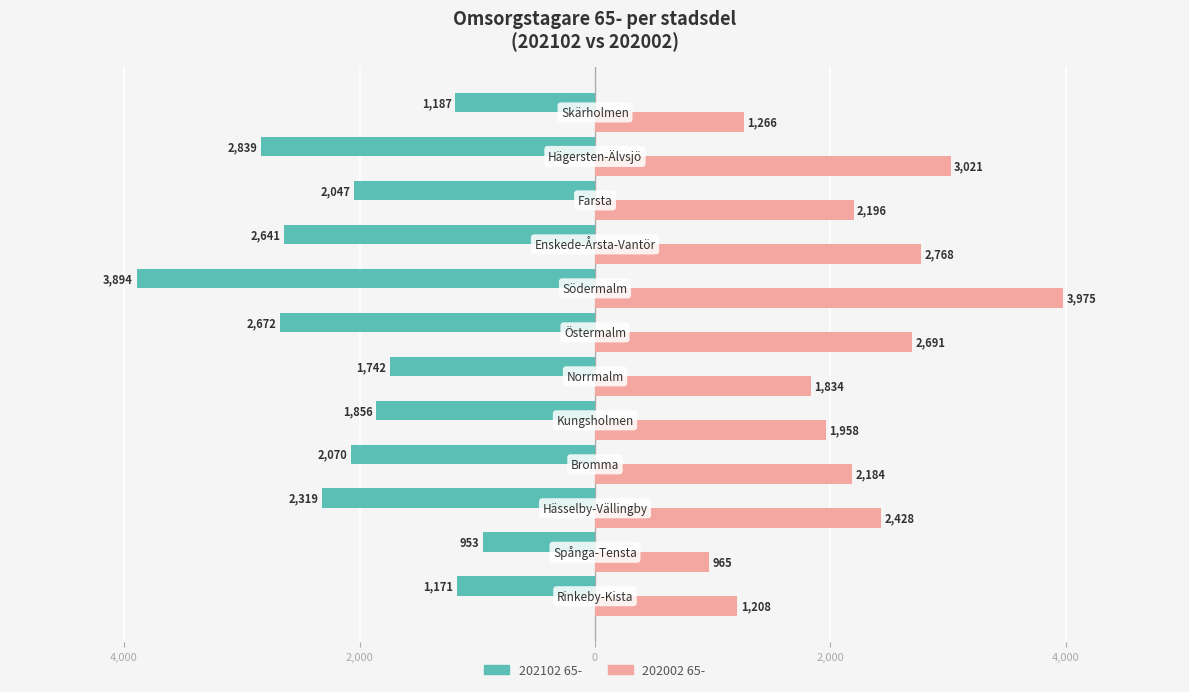

What are all the series names shown in the legend?

202102 65-, 202002 65-